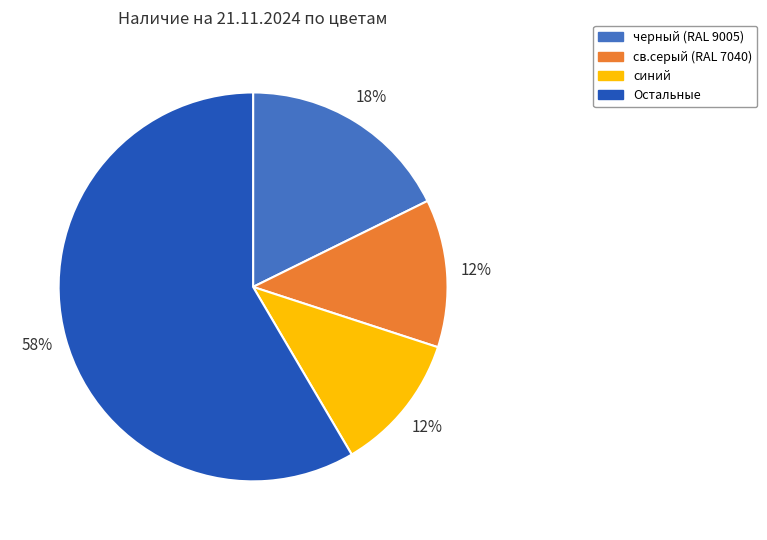

To the nearest percent, what portion does Остальные represent?

58%